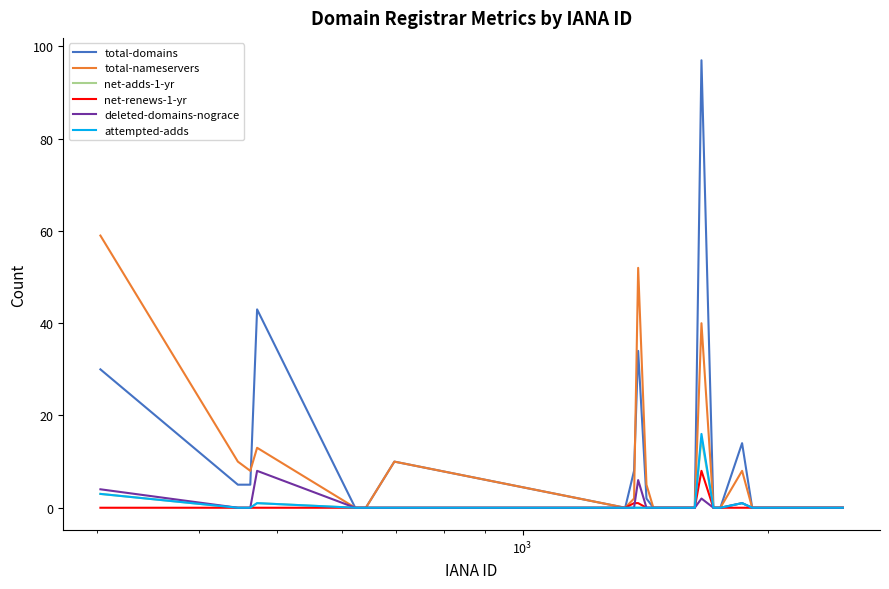

Which series has the widest spread of values?

total-domains